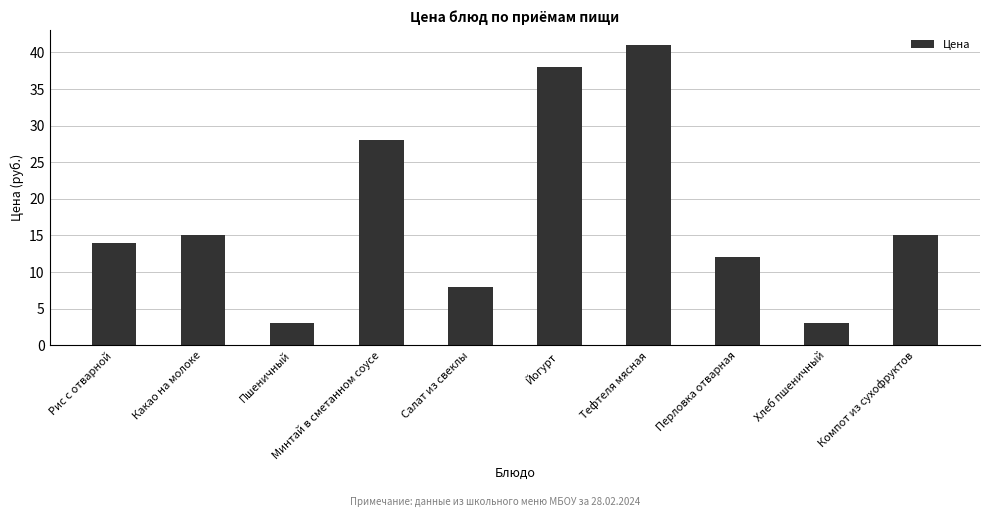

What is the difference between the maximum and second lowest values?

38